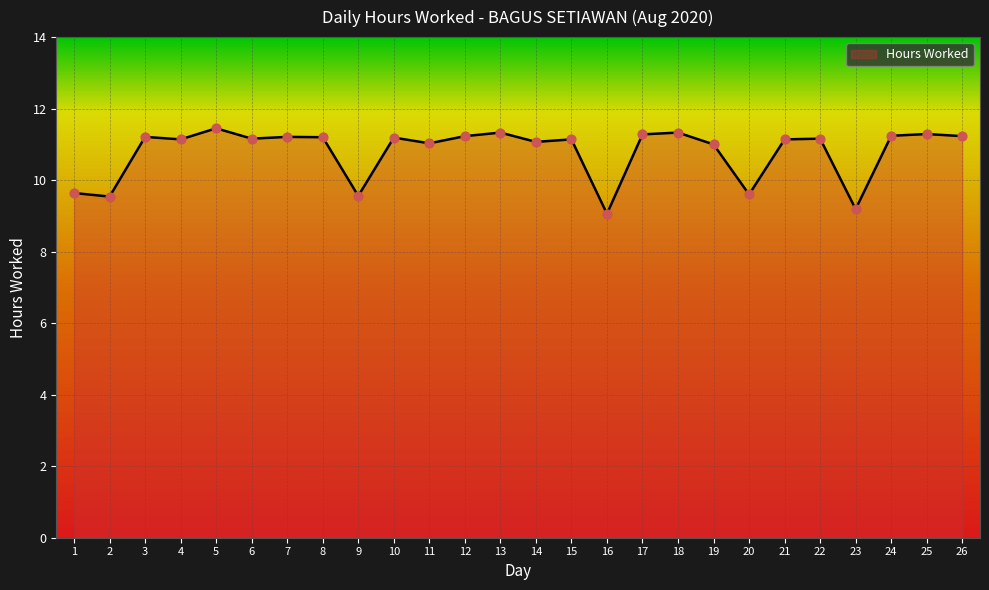

What is the change in value from 12 to 19?

-0.2